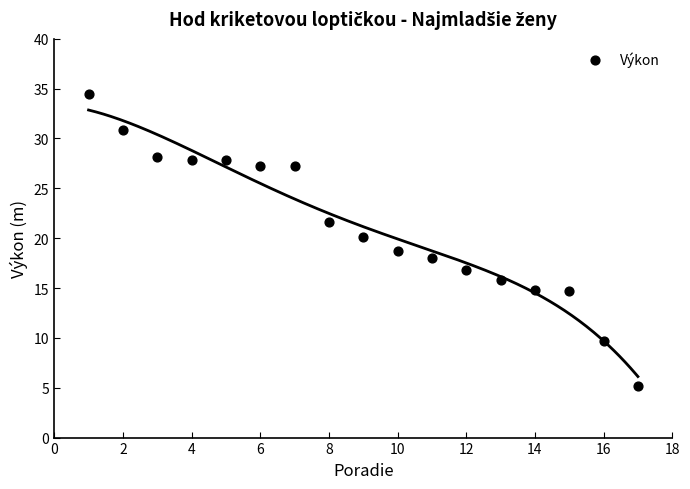

What is the range of Y values (max minus min)?

29.3